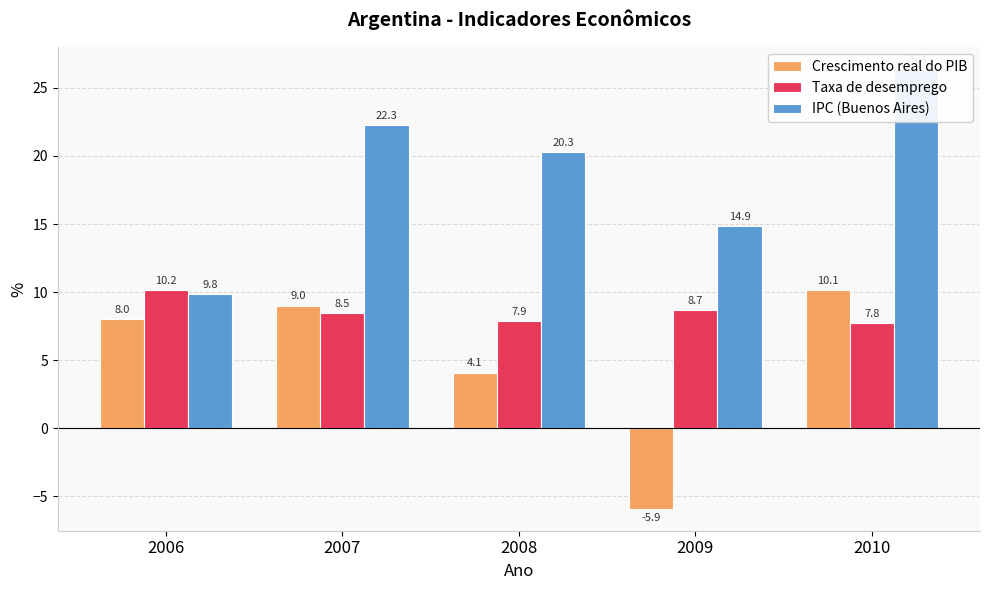

List the series in order of their peak value, lowest first.

Crescimento real do PIB, Taxa de desemprego, IPC (Buenos Aires)